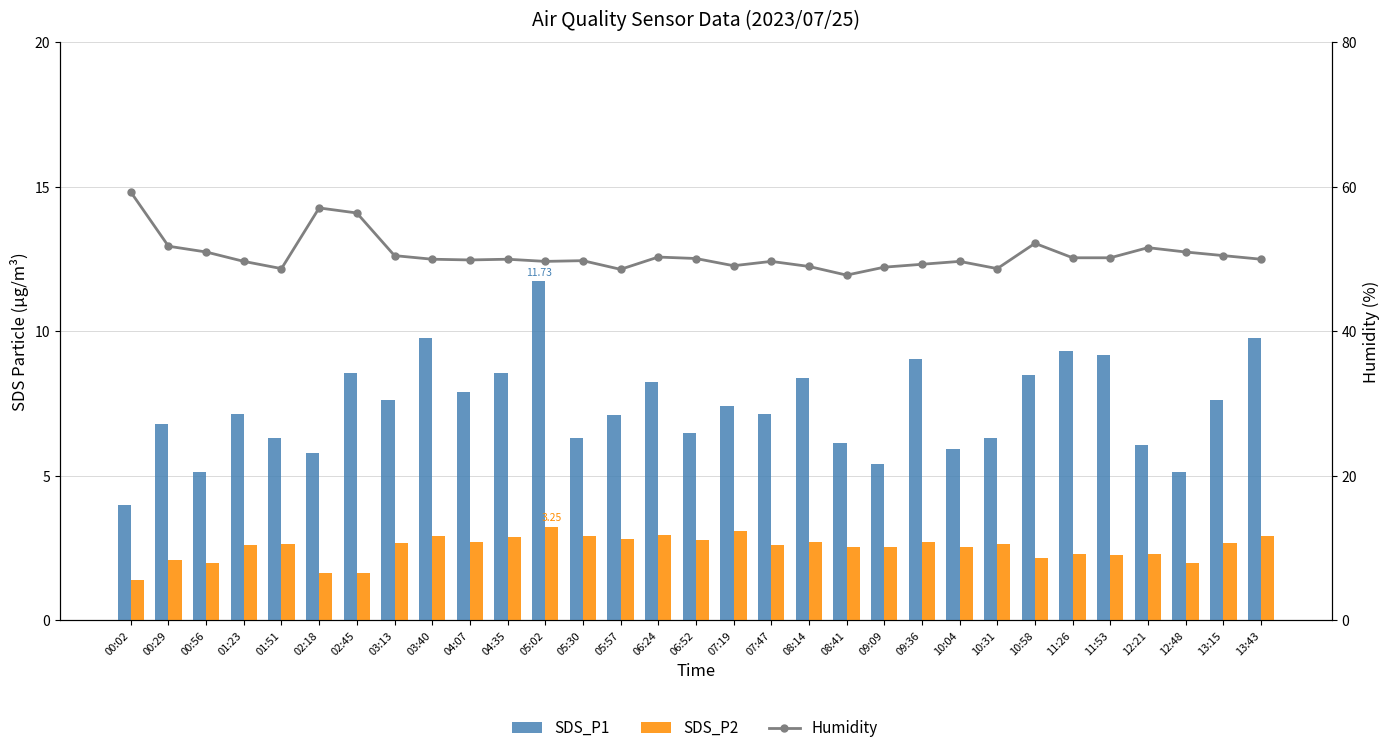

Reading left to right, extract all data points from this chart.

SDS_P1: 4.0	6.8	5.2	7.2	6.3	5.8	8.6	7.6	9.8	7.9	8.6	11.7	6.3	7.1	8.2	6.5	7.4	7.2	8.4	6.2	5.4	9.1	5.9	6.3	8.5	9.3	9.2	6.1	5.2	7.6	9.8
SDS_P2: 1.4	2.1	2.0	2.6	2.6	1.6	1.6	2.7	2.9	2.7	2.9	3.2	2.9	2.8	3.0	2.8	3.1	2.6	2.7	2.5	2.5	2.7	2.5	2.6	2.1	2.3	2.3	2.3	2.0	2.7	2.9
Humidity: 59.3	51.8	51.0	49.7	48.7	57.1	56.4	50.5	50.0	49.9	50.0	49.7	49.8	48.6	50.3	50.1	49.1	49.7	49.0	47.8	48.9	49.3	49.7	48.7	52.2	50.2	50.2	51.6	51.0	50.5	50.0